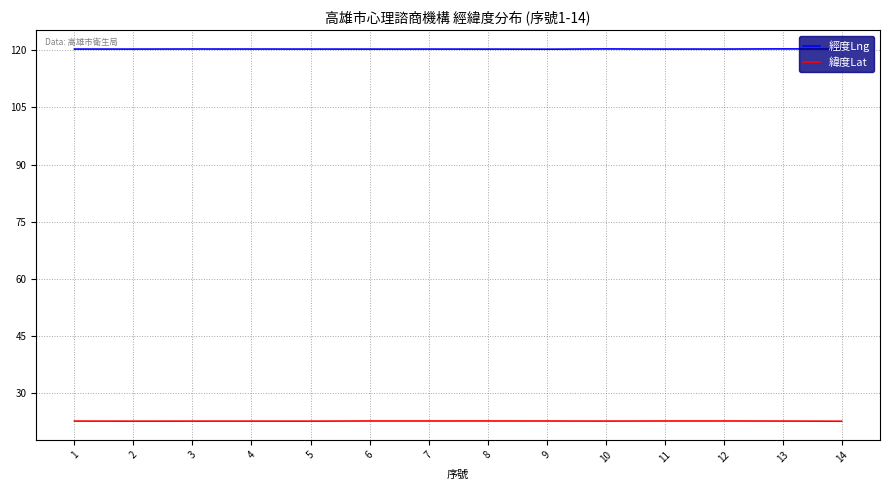

Does the chart have visible grid lines?

Yes